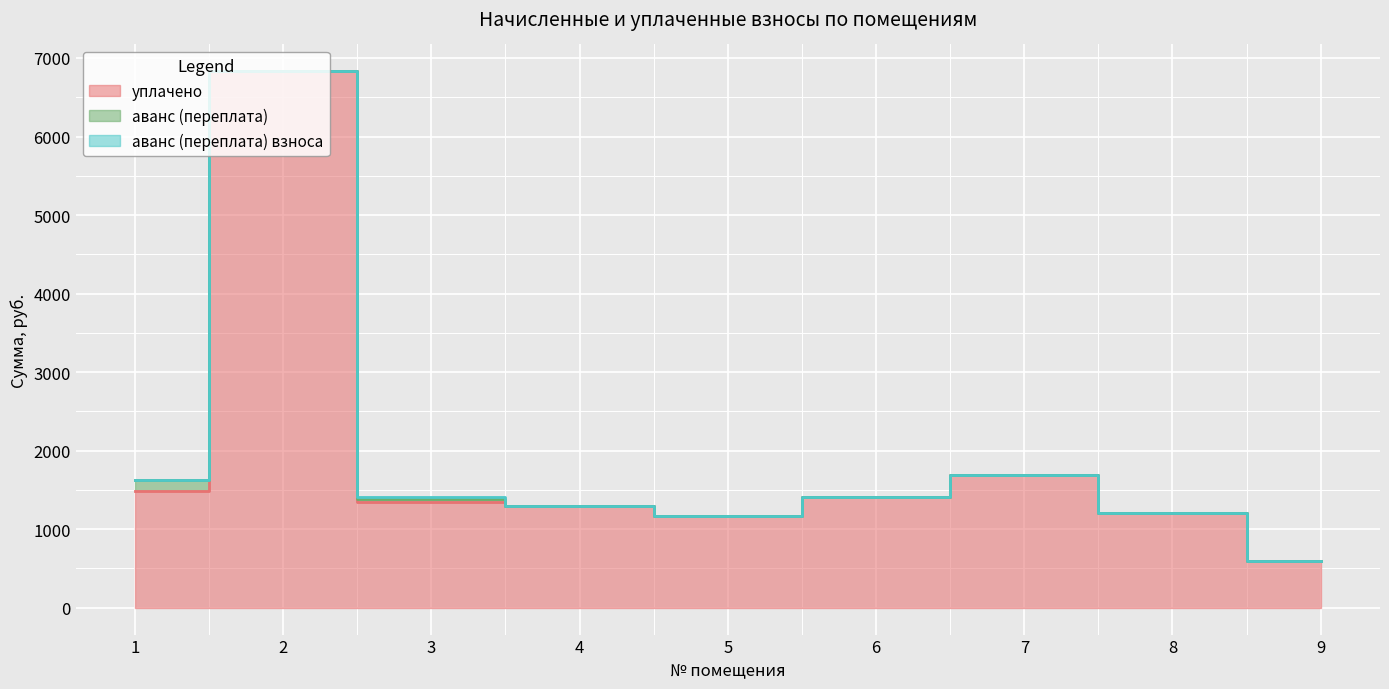

What are all the series names shown in the legend?

уплачено, аванс (переплата), аванс (переплата) взноса